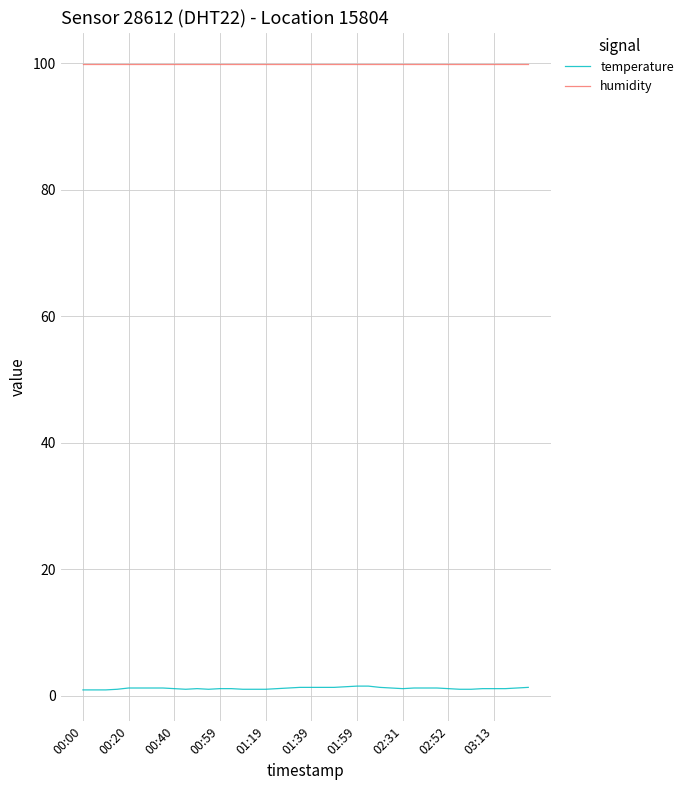

Which series has the largest range (max minus min)?

temperature